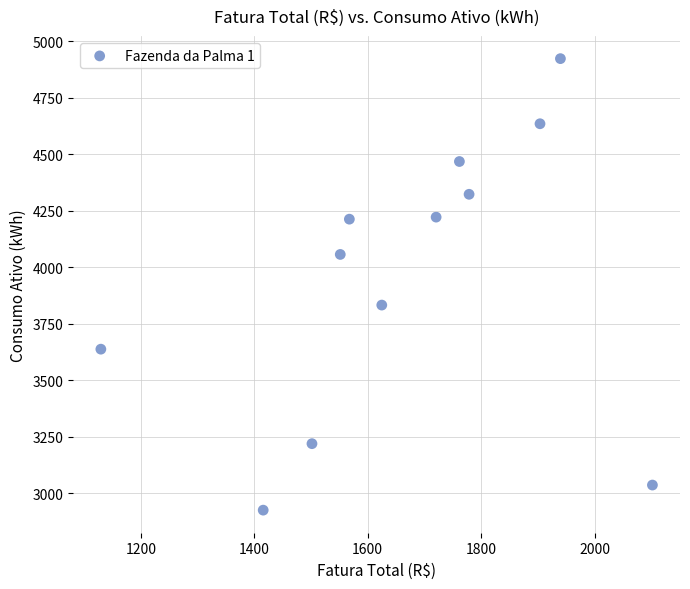

What is the average Y value?

3957